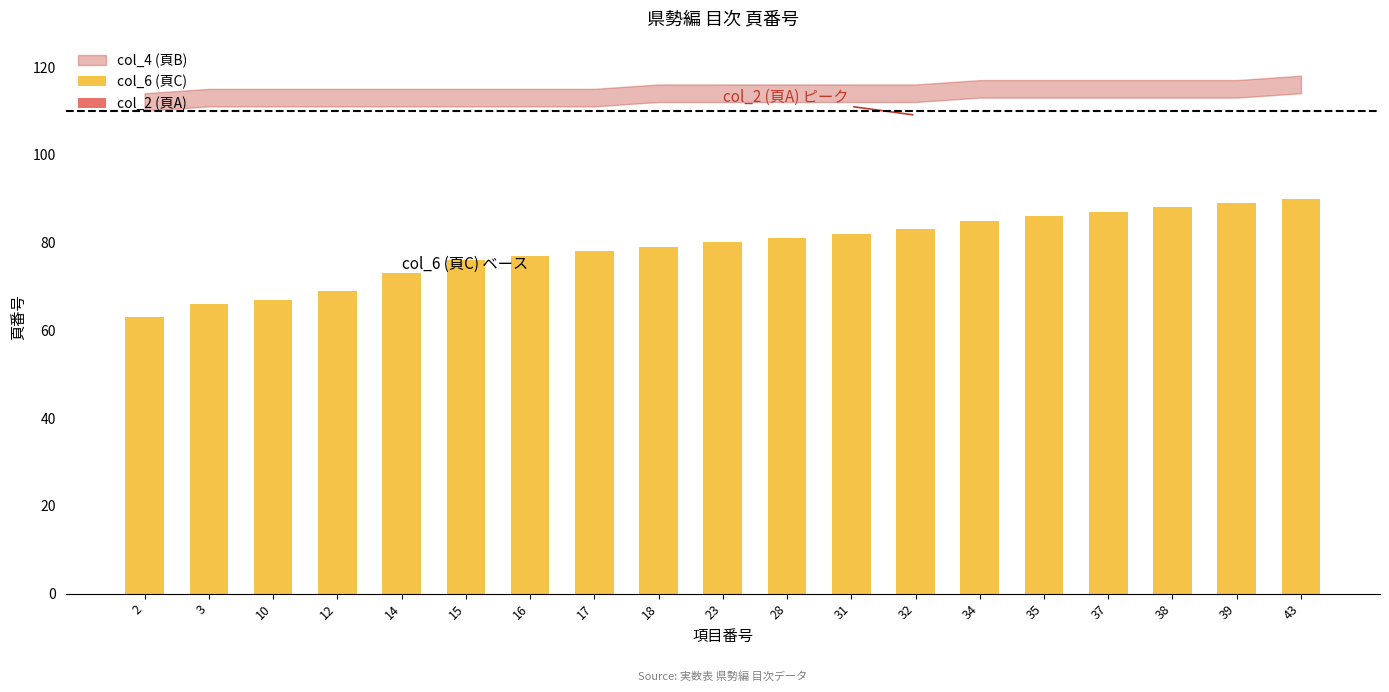

Reading left to right, extract all data points from this chart.

63	66	67	69	73	76	77	78	79	80	81	82	83	85	86	87	88	89	90